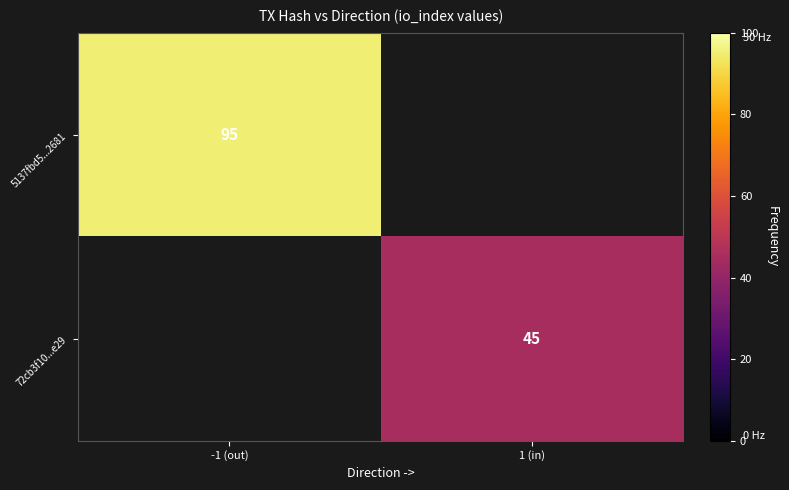

Count the number of data series in this chart.

2